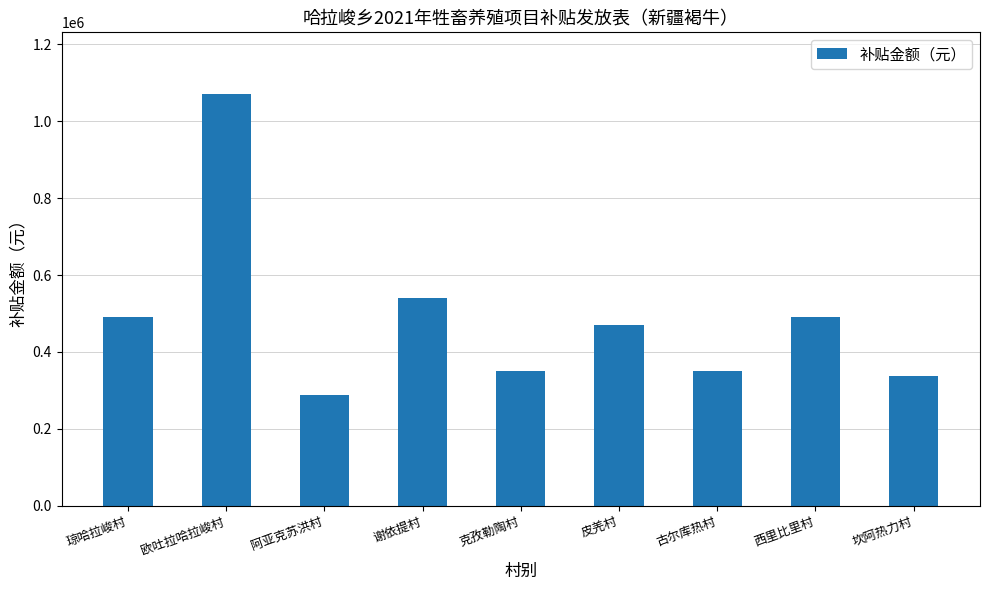

What is the sum of the values at 西里比里村 and 克孜勒陶村?

840000